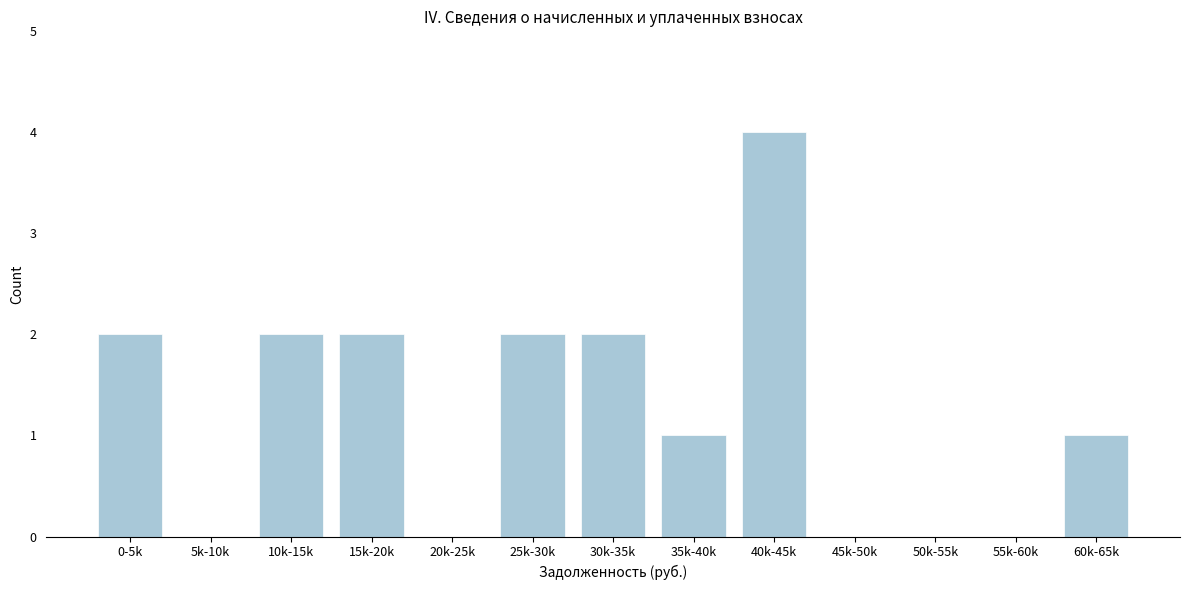

Reading left to right, list all the values displayed in this chart.

0-5k=2	5k-10k=0	10k-15k=2	15k-20k=2	20k-25k=0	25k-30k=2	30k-35k=2	35k-40k=1	40k-45k=4	45k-50k=0	50k-55k=0	55k-60k=0	60k-65k=1